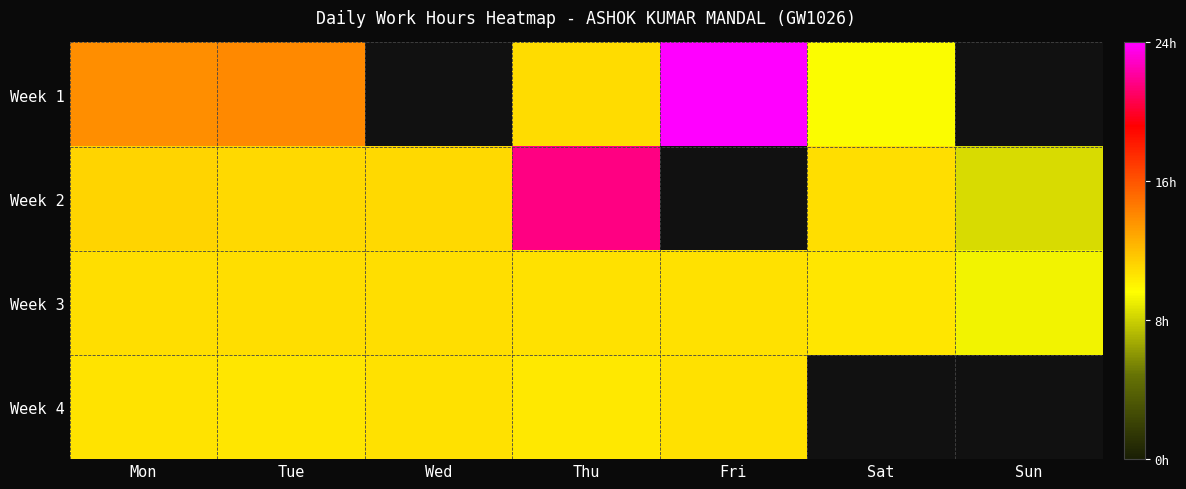

Which series has the largest range (max minus min)?

Week 1